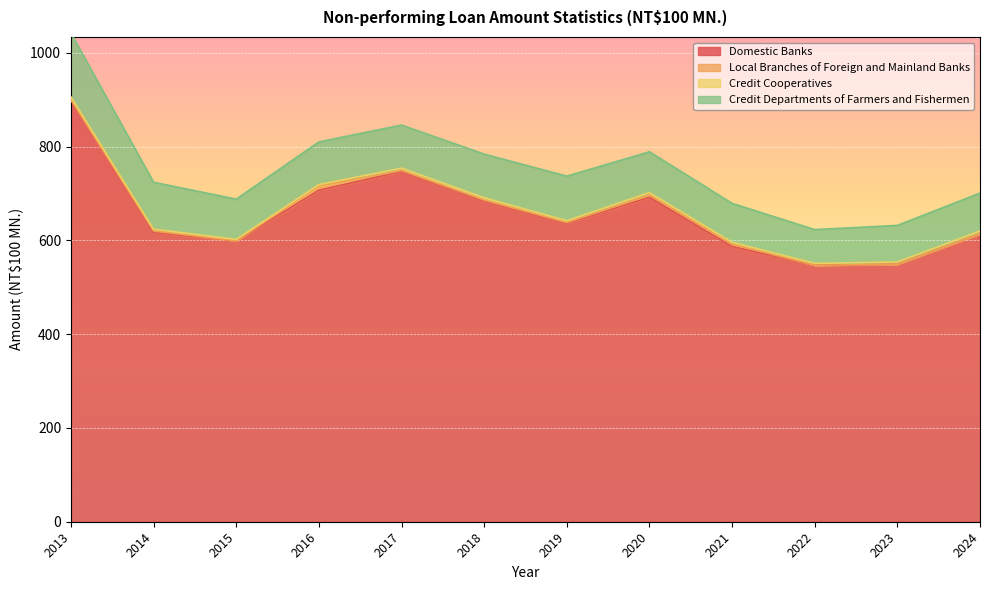

Which series has the widest spread of values?

Domestic Banks